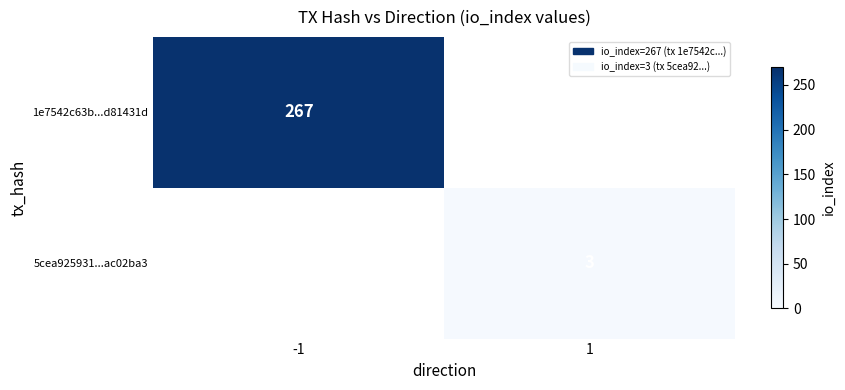

The 1e7542c63b...d81431d series shows 267 at -1. True or false?

True